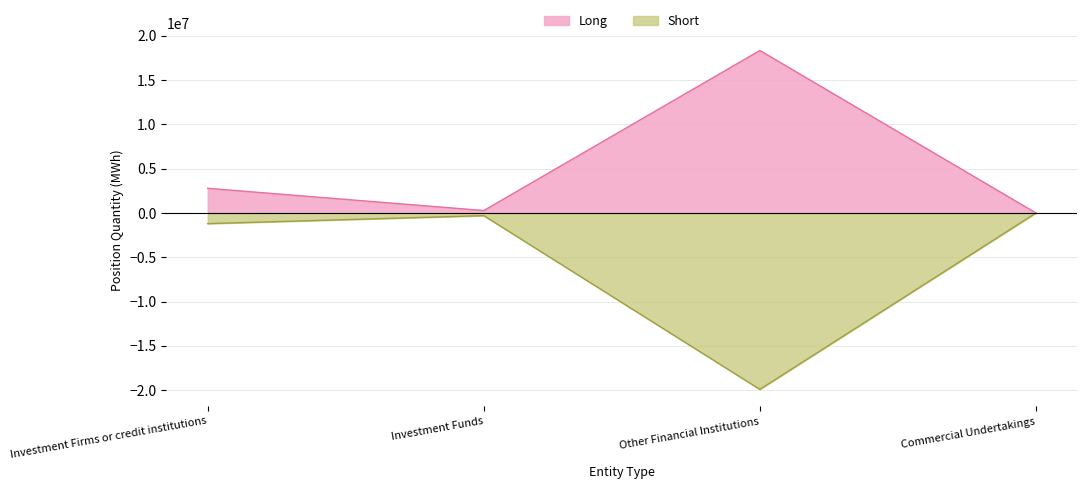

At which label is Long closest to 9172755?

Investment Firms or credit institutions